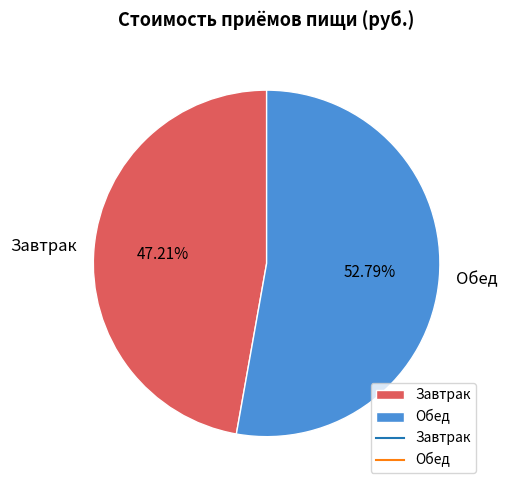

Which slice is the largest?

Обед